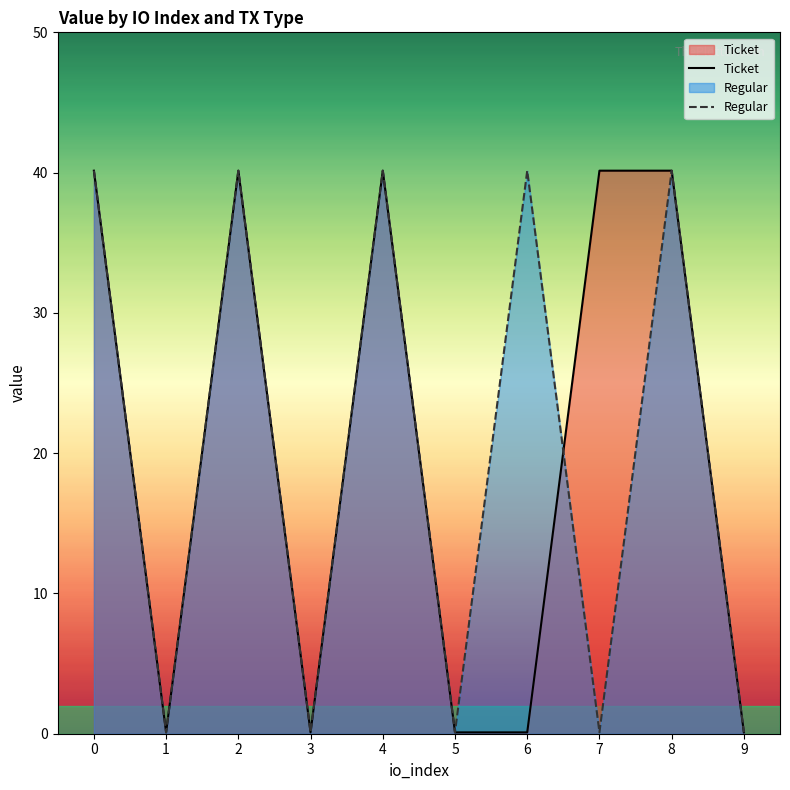

What is the maximum value shown in the chart?

40.1